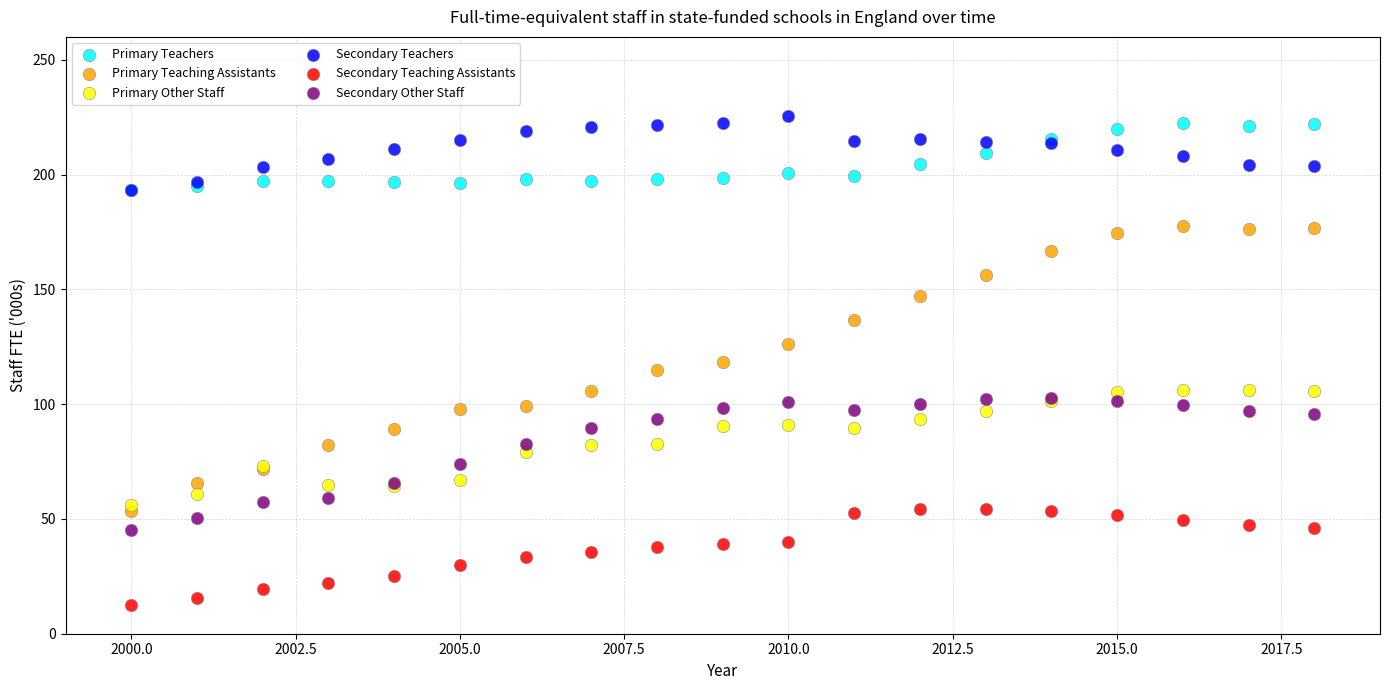

Which series reaches the maximum Y coordinate?

Secondary Teachers